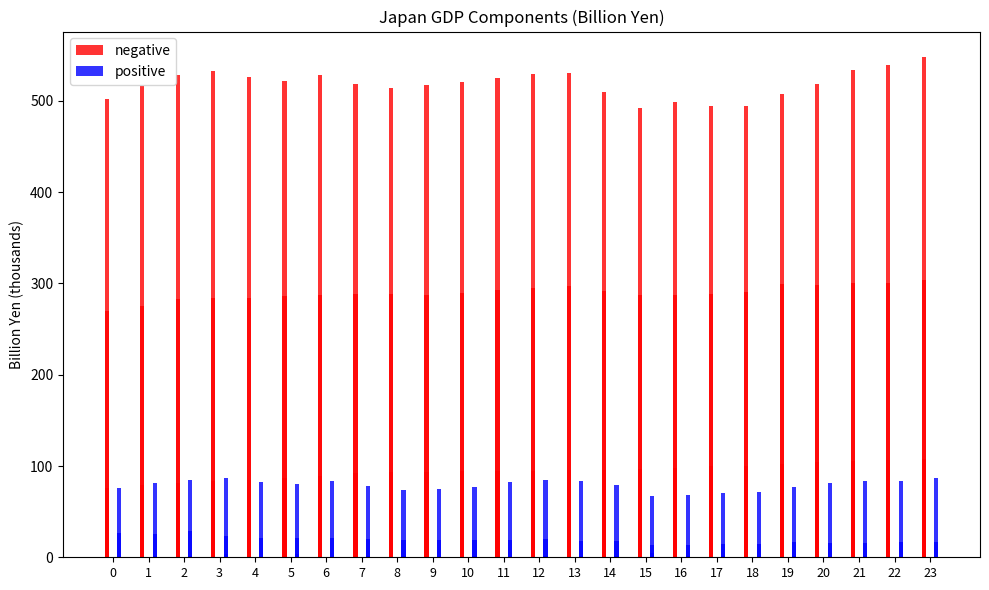

Which category has the lowest value in the positive series?

15